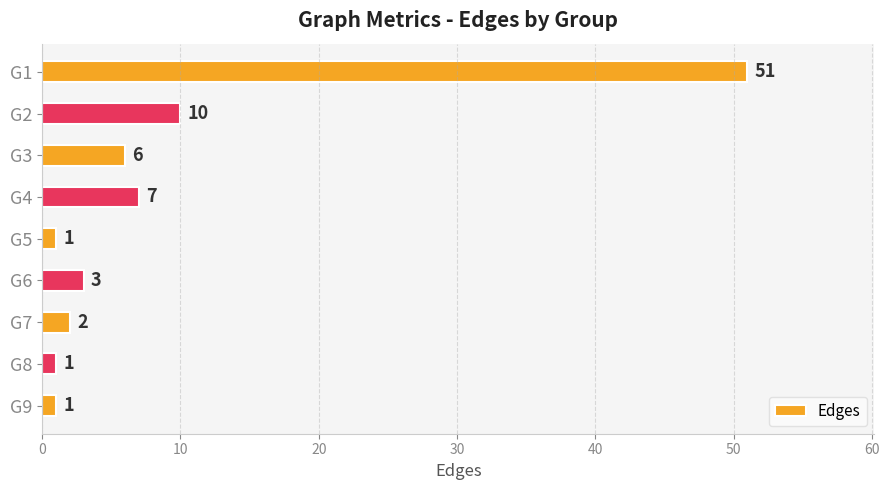

The value at G3 is 9. True or false?

False